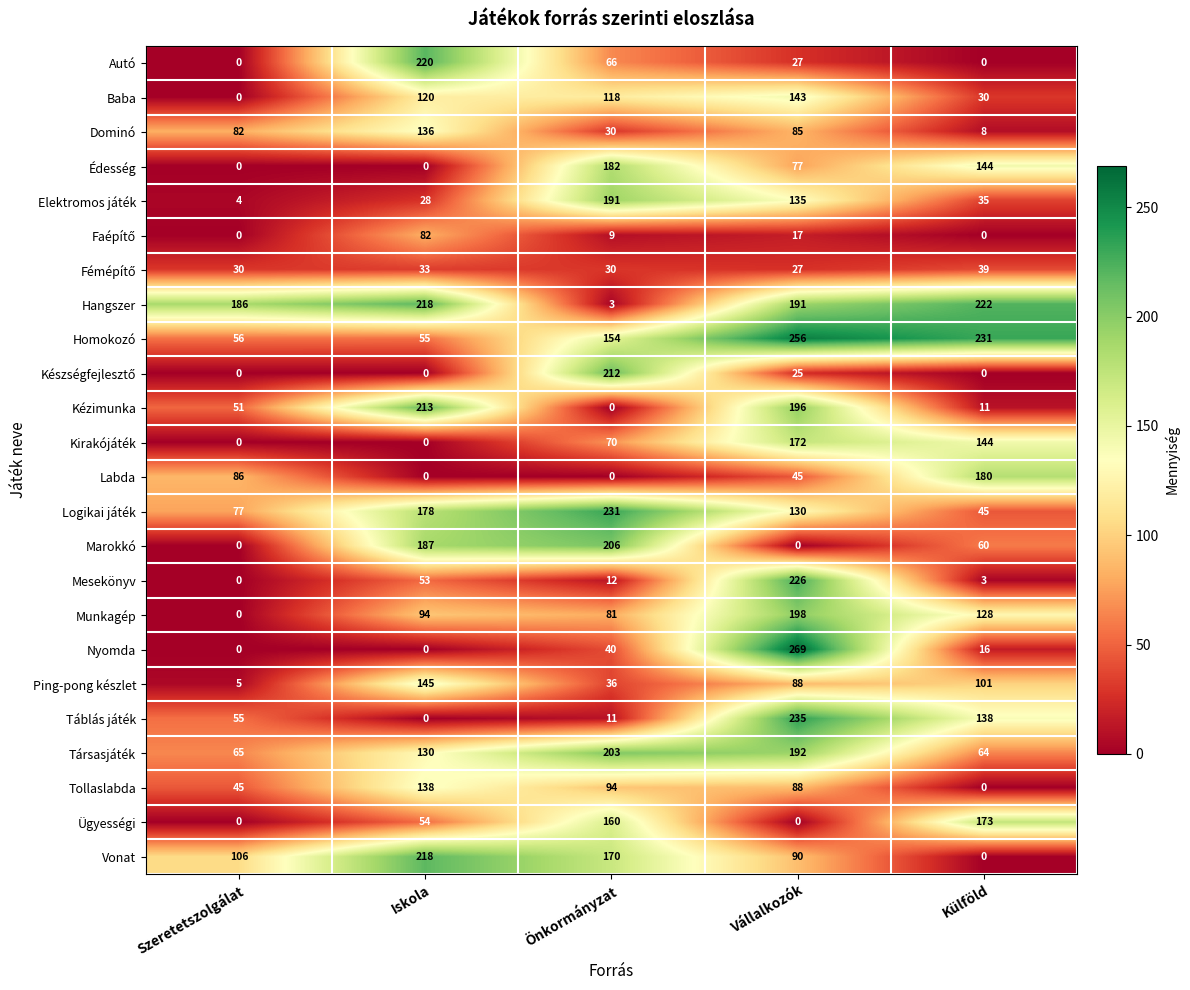

What is the difference between the second highest and minimum values in the Homokozó series?

176